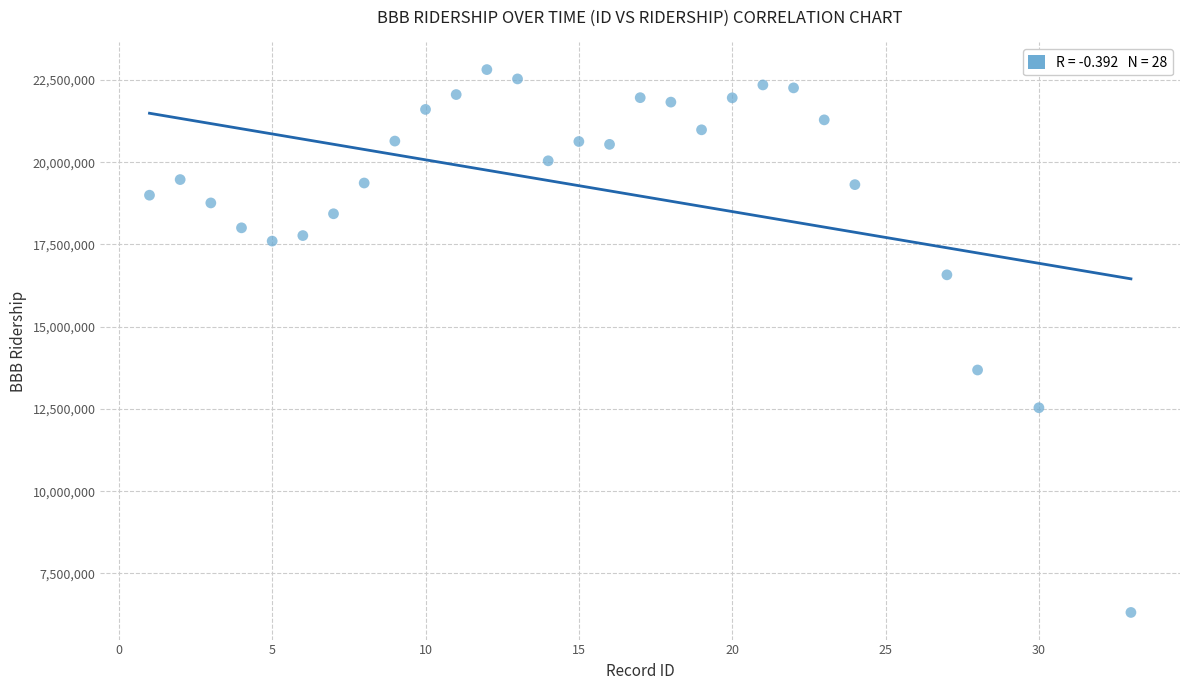

What Y value in the scatter plot is closest to 14564444?

13683277